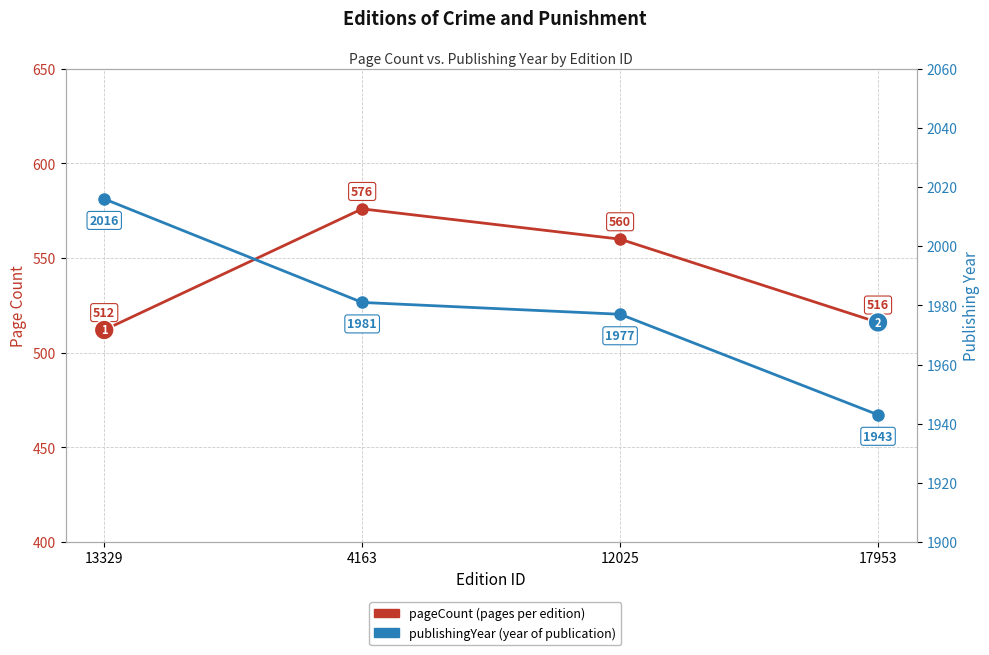

How many values in the pageCount series are below 560?

2